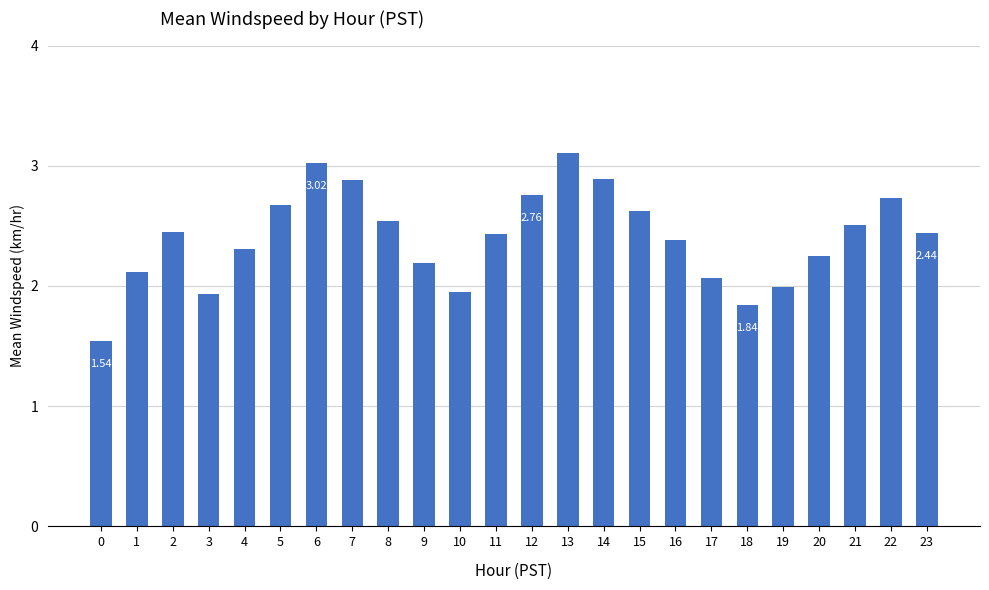

What is the sum of the values at 14 and 18?

4.7